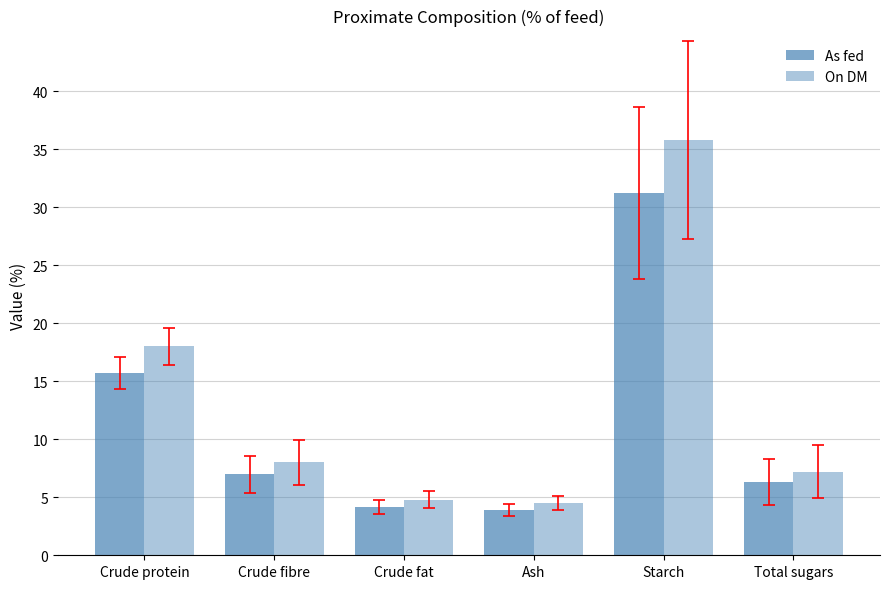

At which label does On DM first exceed 8?

Crude protein